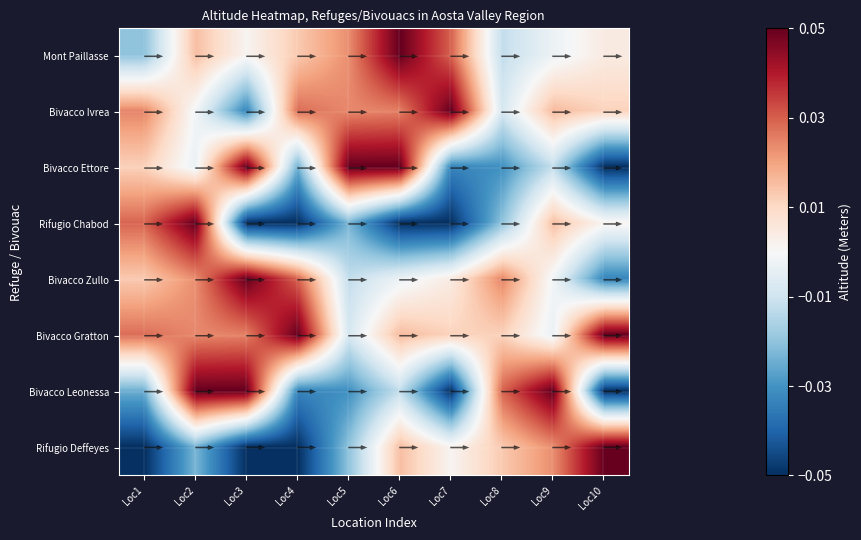

The Bivacco Ivrea series shows 0.1 at Loc7. True or false?

False